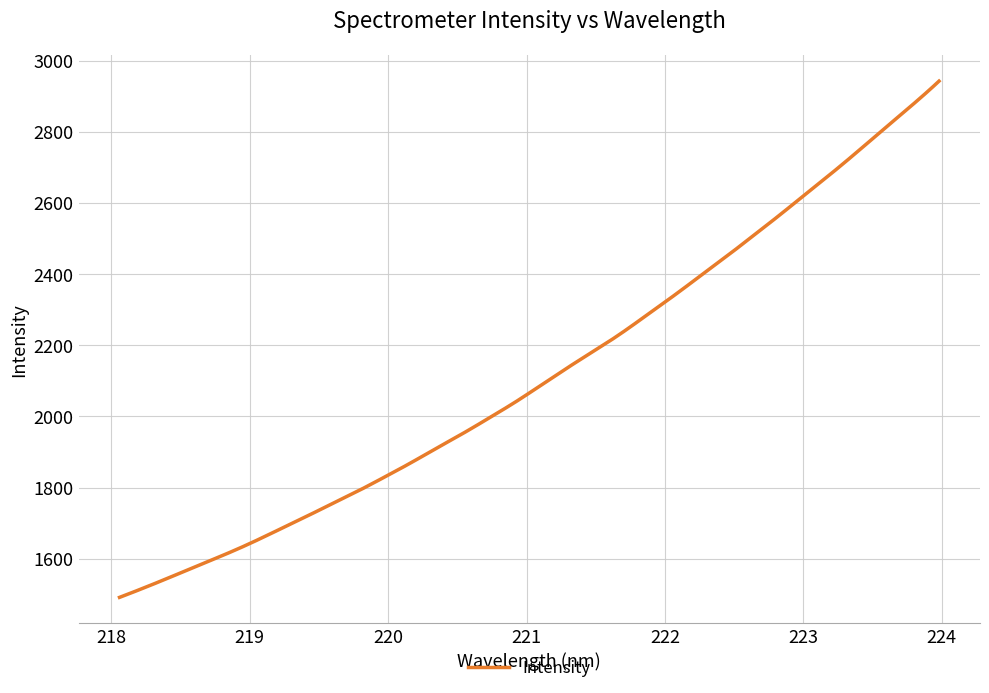

What is the maximum value shown in the chart?

2942.7